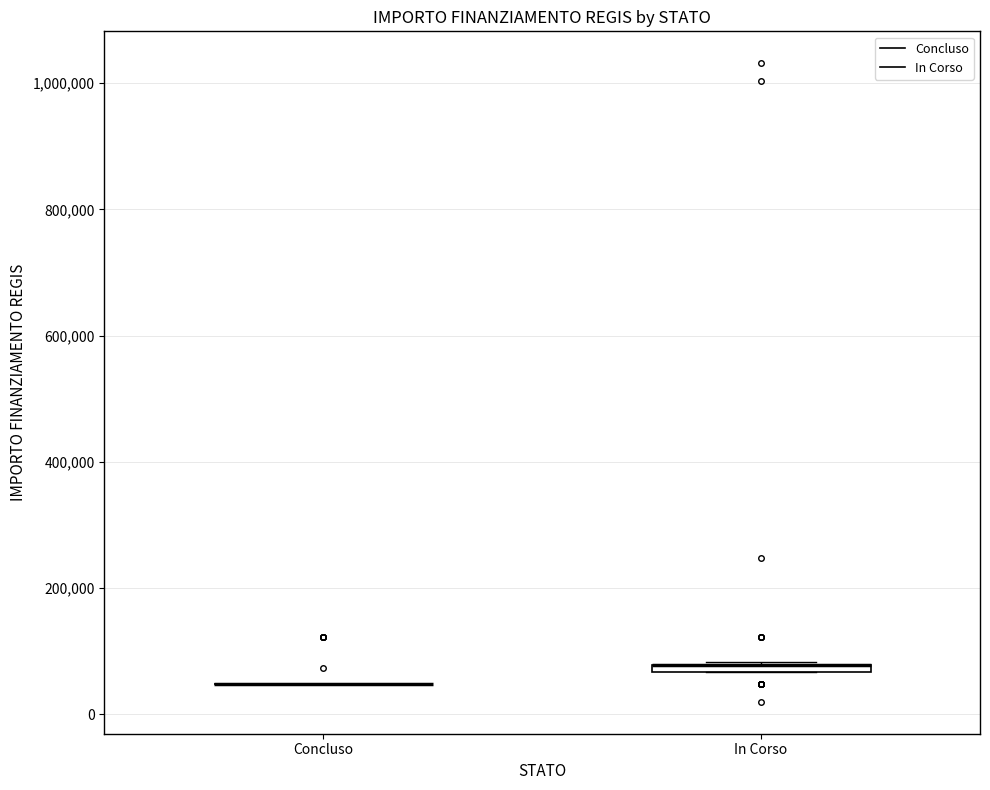

Where is the upper edge of the box for In Corso on the y-axis? The values are not printed on the chart, so give them approximately, as read against the axis.

80000